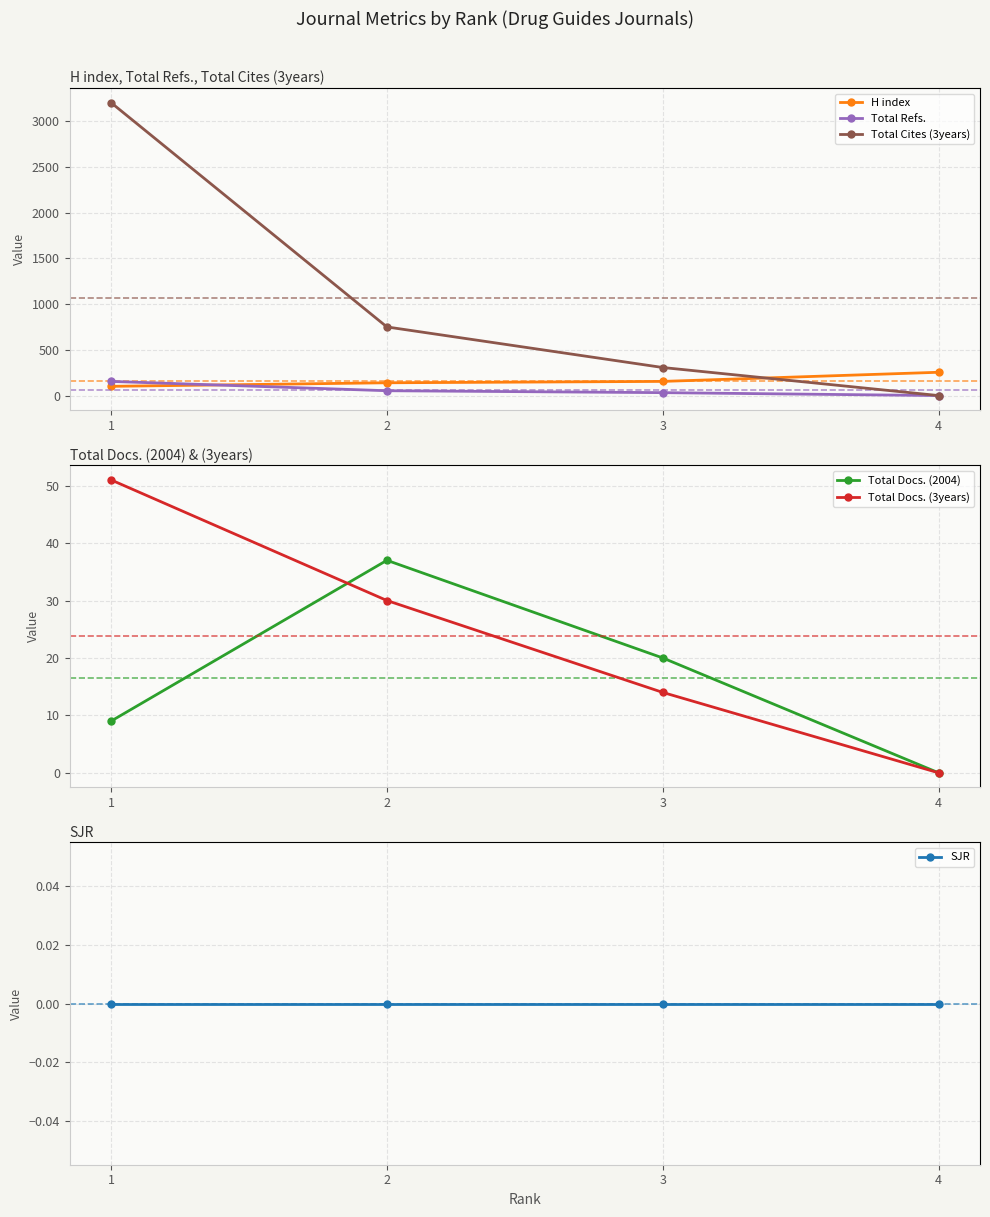

At which category is the sum across all series the highest?

1